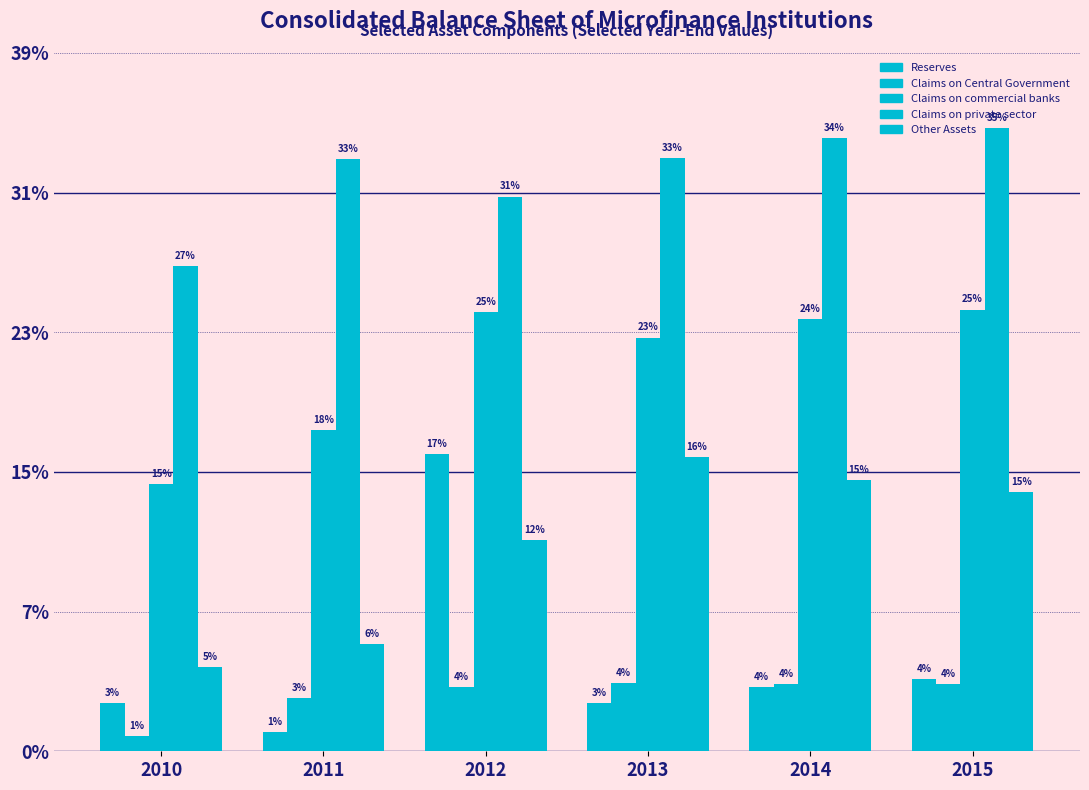

Are the bars horizontal?

No